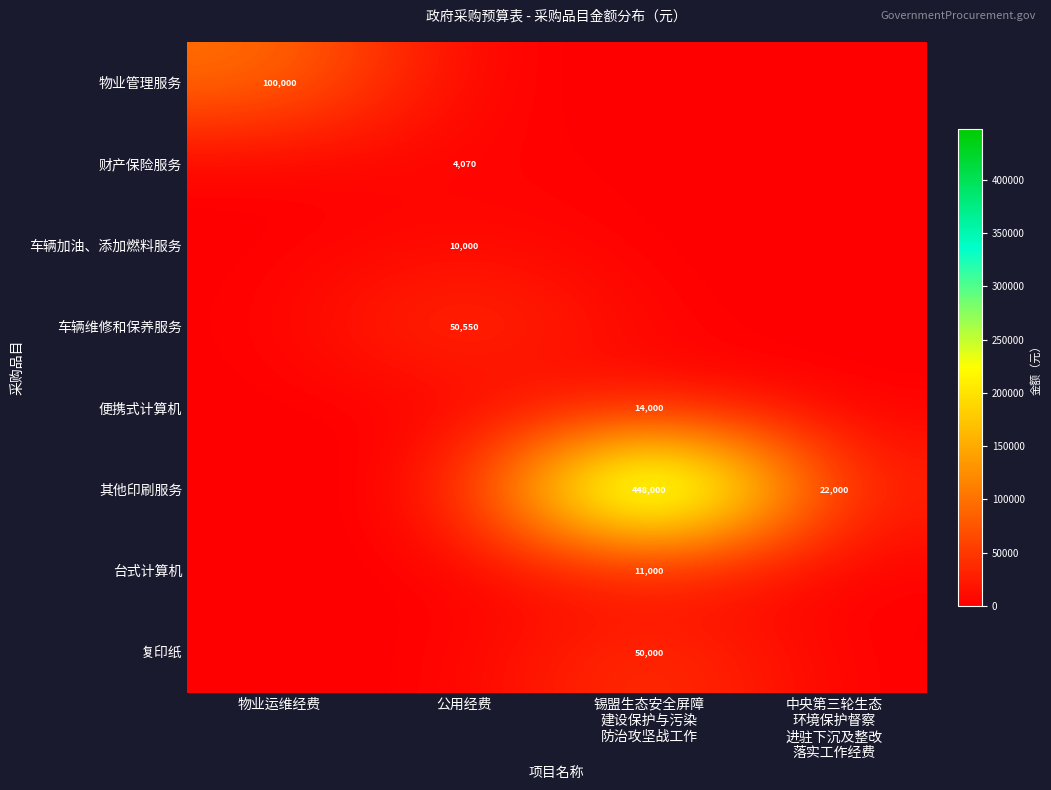

The 物业管理服务 series shows 138053 at 物业运维经费. True or false?

False